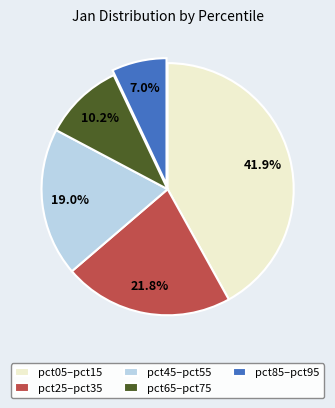

Which slice is the largest?

pct05–pct15